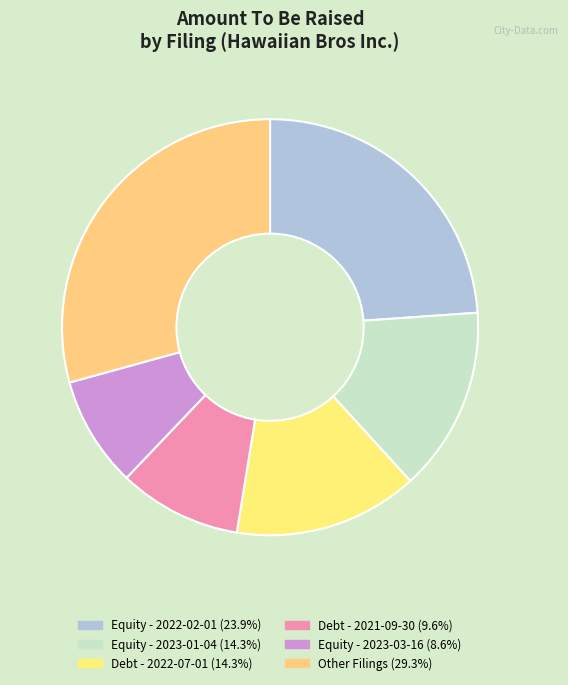

Count the number of slices in the pie.

6